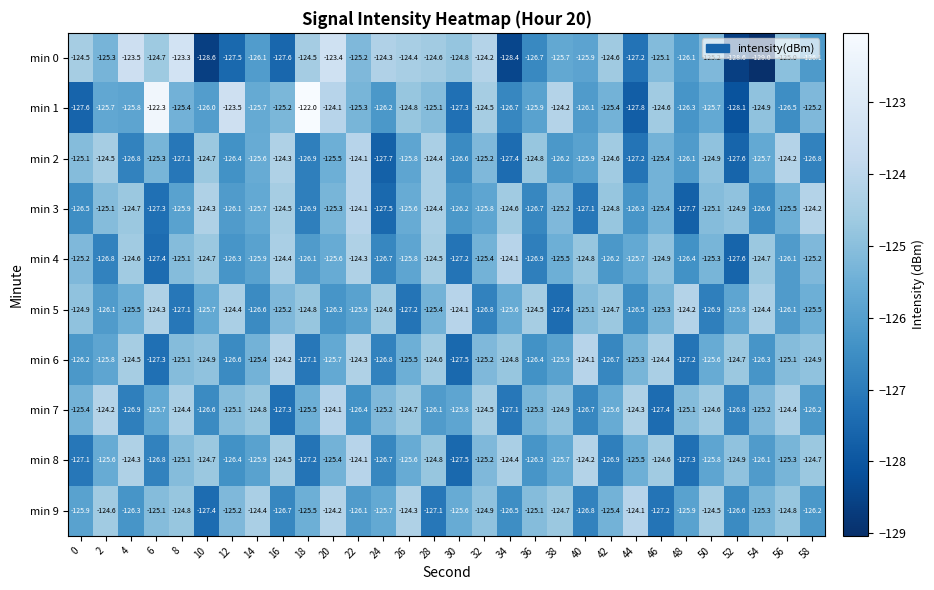

What is the highest value of the min 4 series?

-124.1